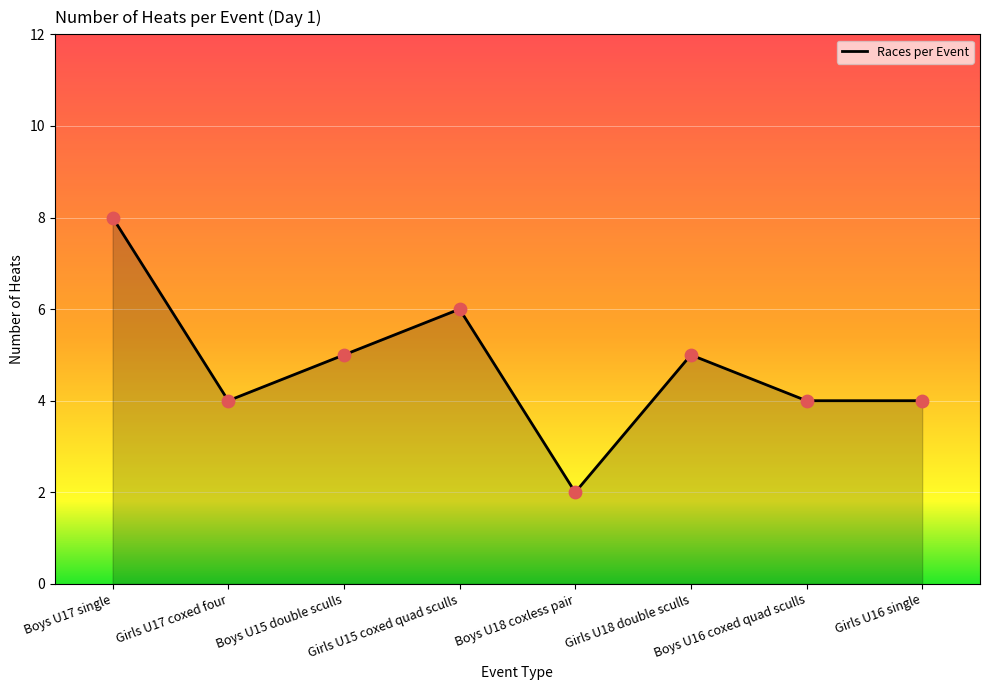

Between Boys U16 coxed quad sculls and Boys U15 double sculls, which is larger?

Boys U15 double sculls